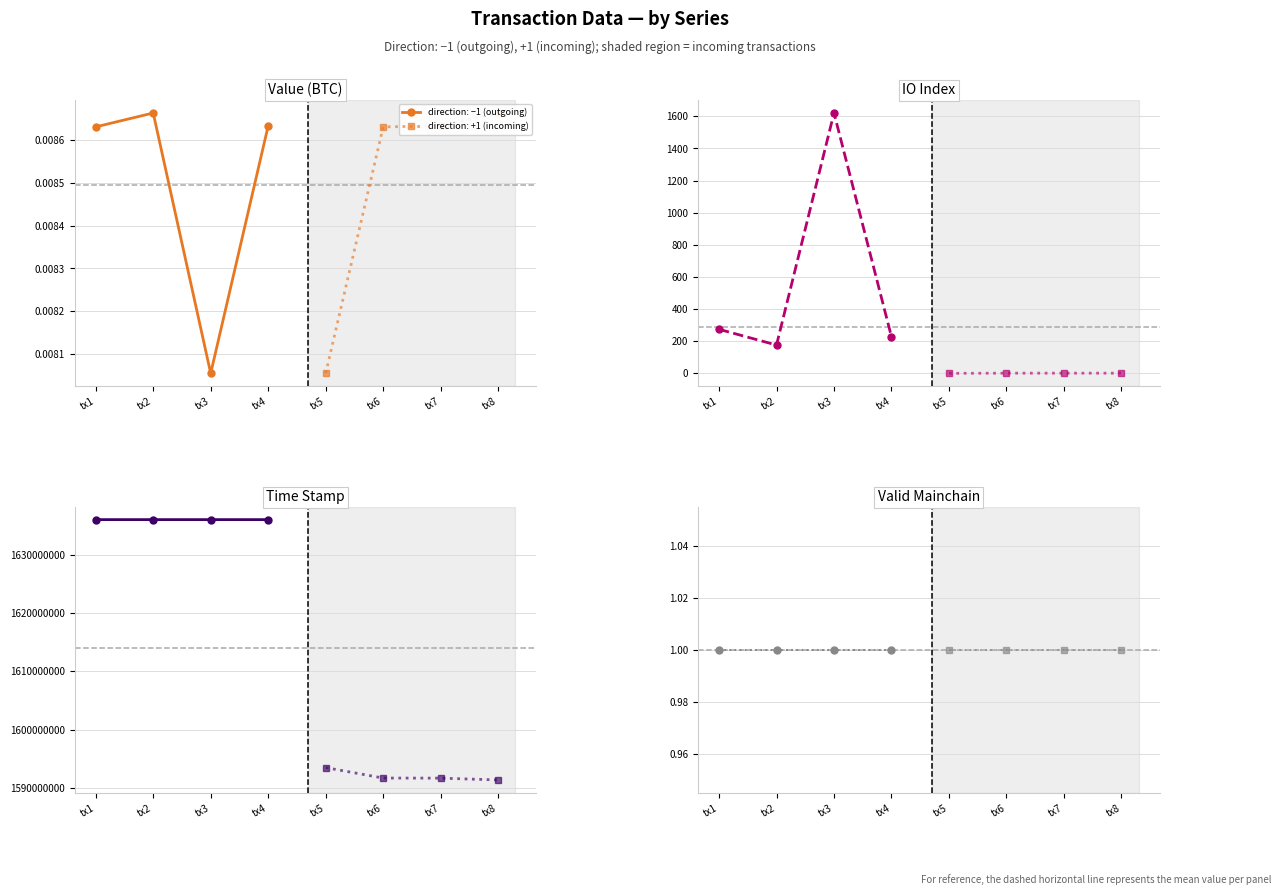

What is the difference between the io_index values at -1 and 1?

1620.0